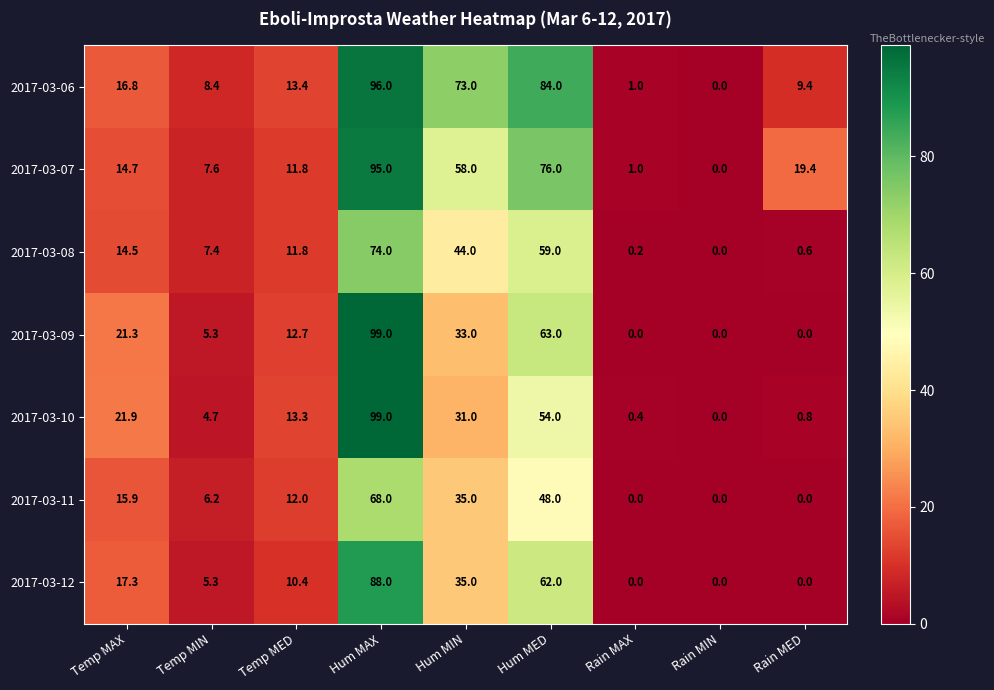

What is the difference between the second highest and minimum values in the 2017-03-08 series?

59.0